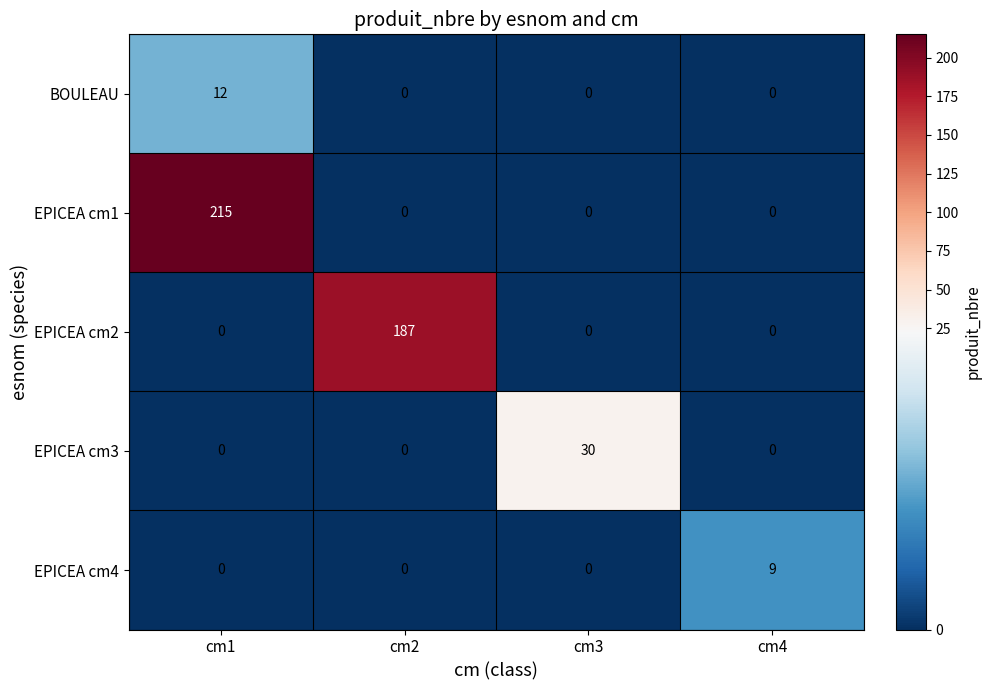

At which label does EPICEA cm2 reach its peak?

cm2